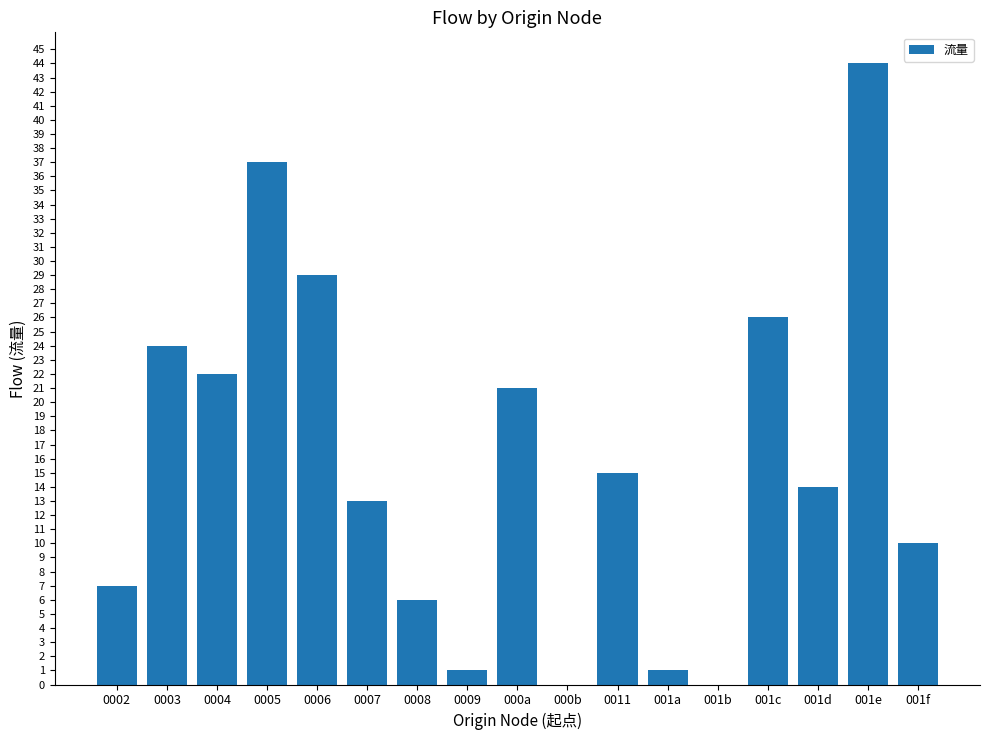

Reading left to right, list all the values displayed in this chart.

0002=7	0003=24	0004=22	0005=37	0006=29	0007=13	0008=6	0009=1	000a=21	000b=0	0011=15	001a=1	001b=0	001c=26	001d=14	001e=44	001f=10